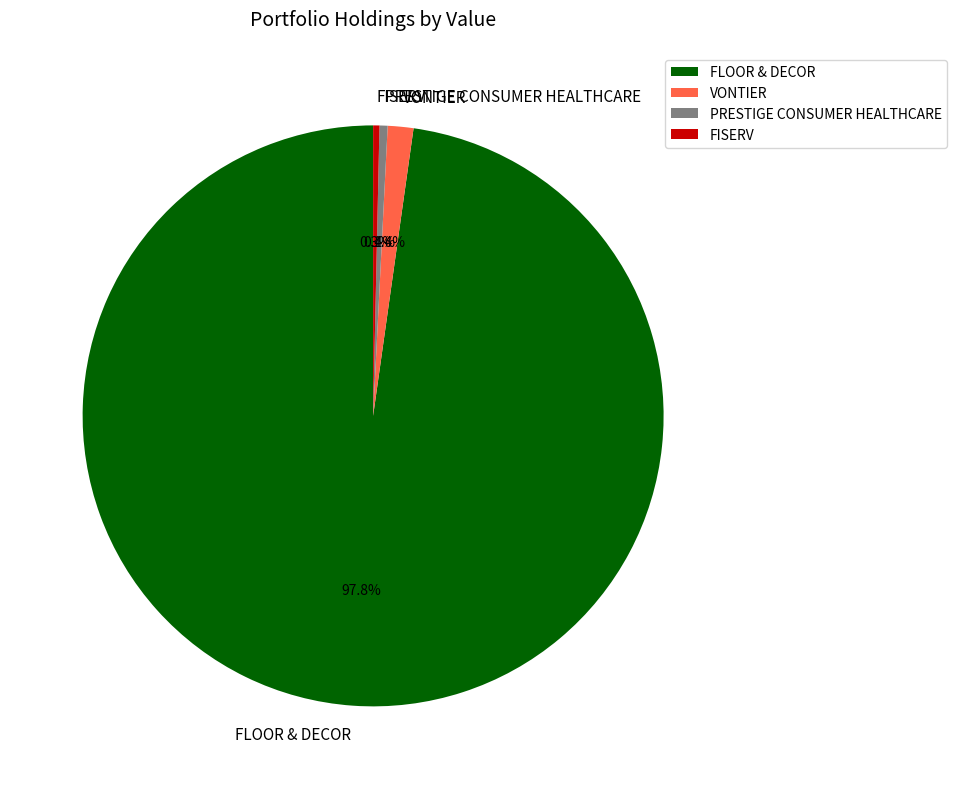

How many slices are in this pie chart?

4